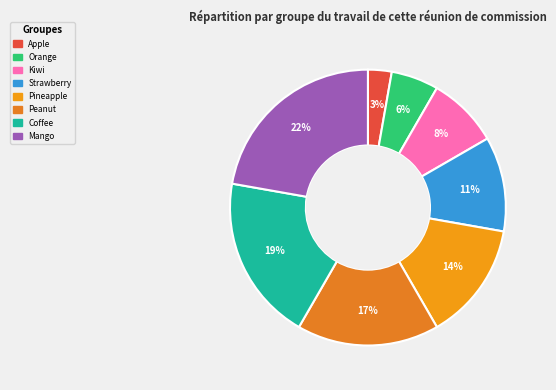

Does Orange represent more than half of the total?

No